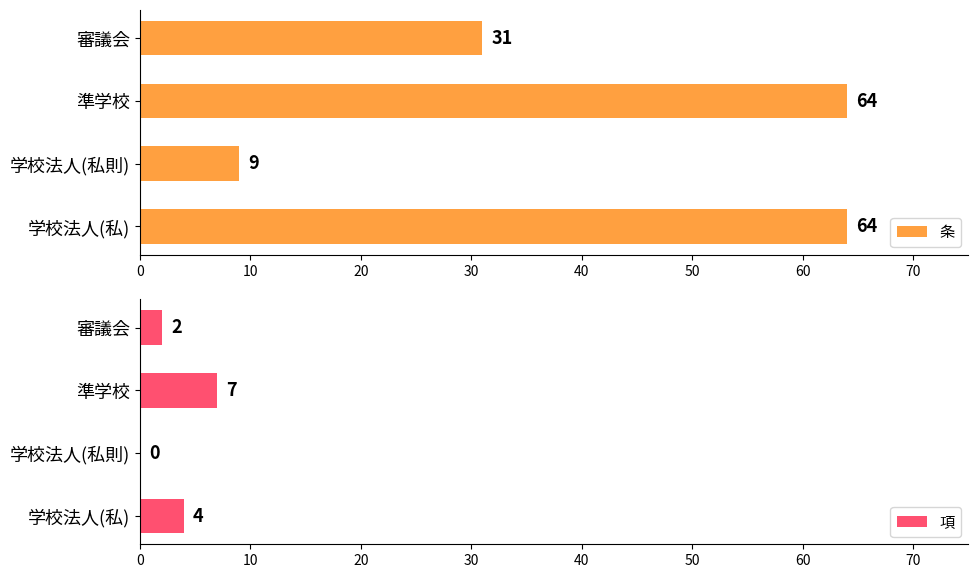

Is it true that 項 equals 0 at 学校法人(私則)?

True